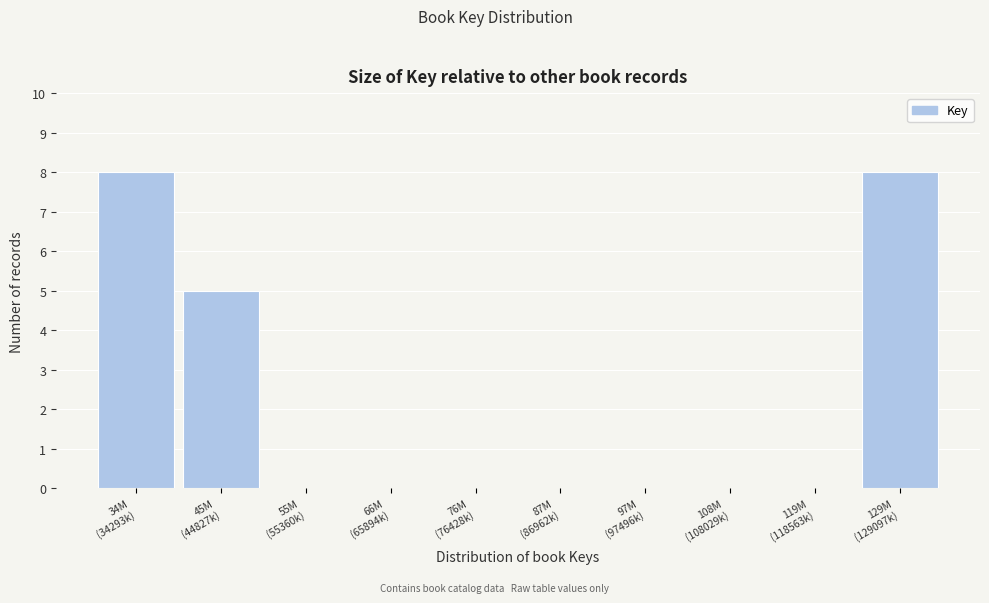

What is the greatest value displayed?

8